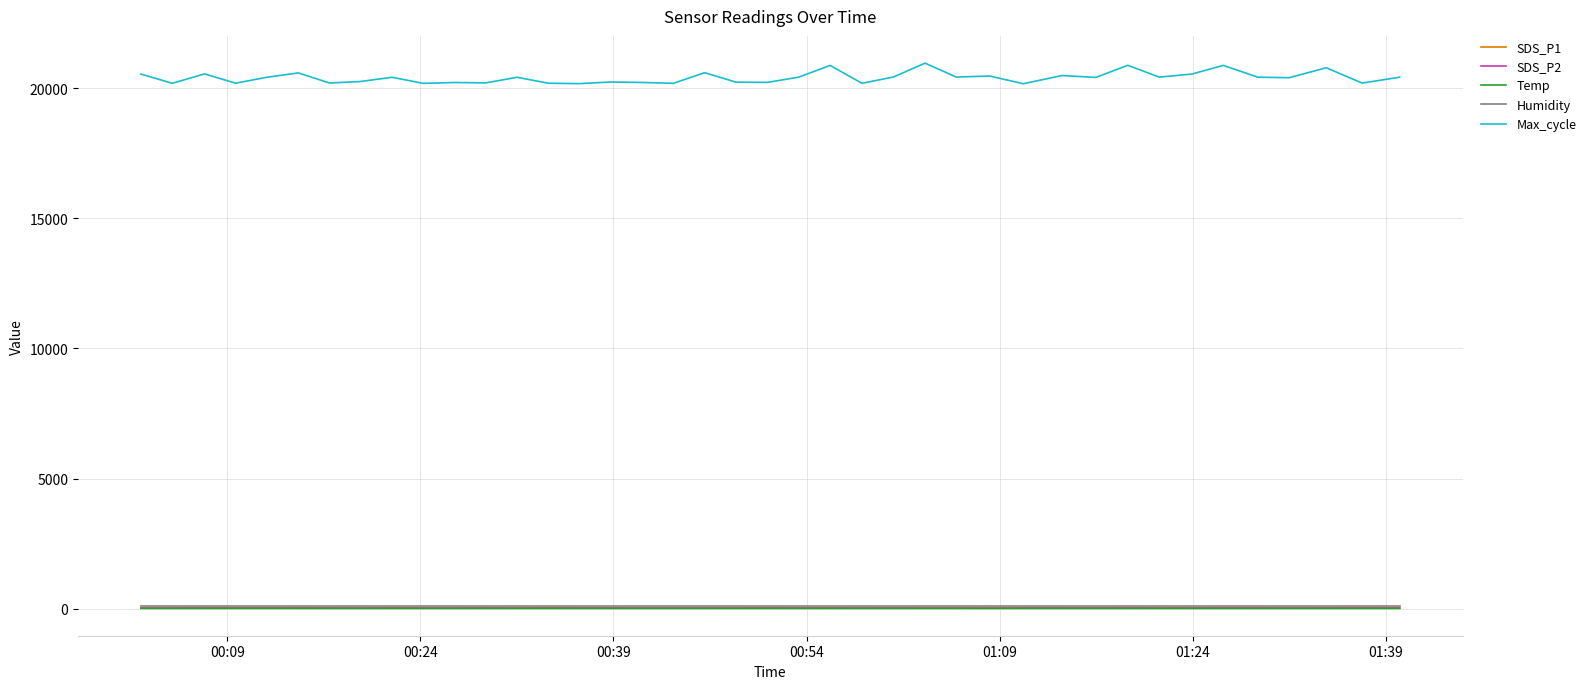

True or false: Max_cycle and SDS_P2 intersect in this chart.

False